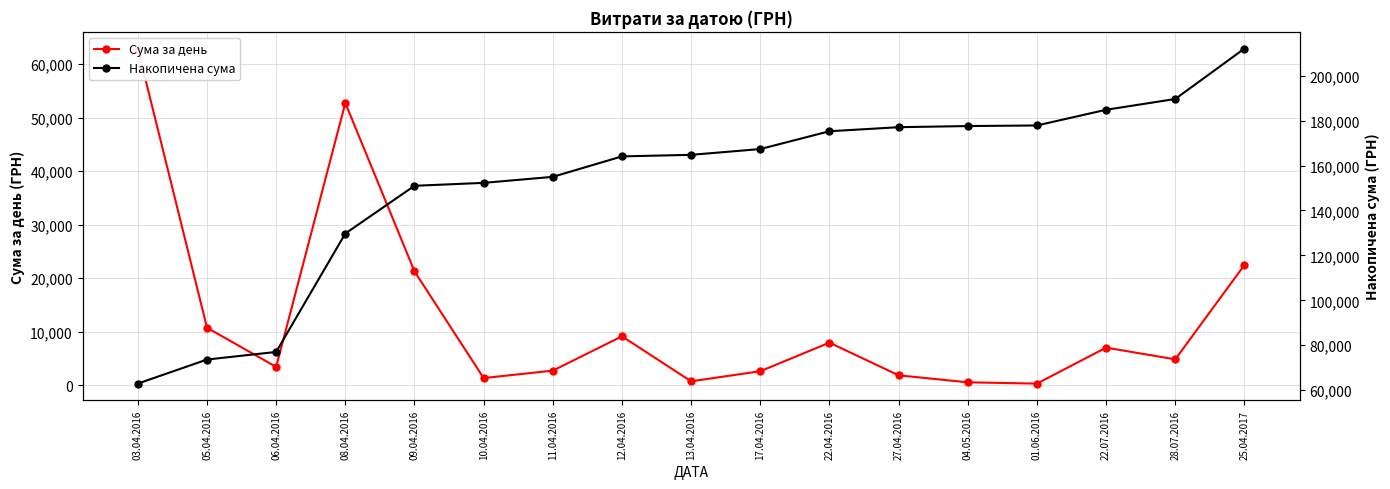

Which has a higher value, 28.07.2016 or 17.04.2016?

28.07.2016